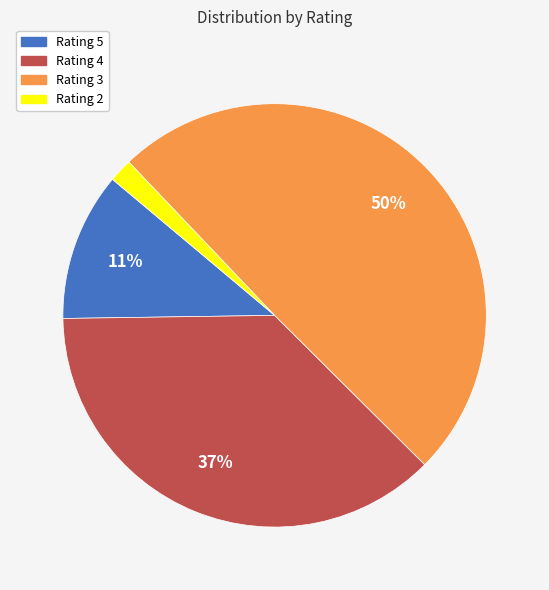

To the nearest percent, what is the average slice percentage?

25%